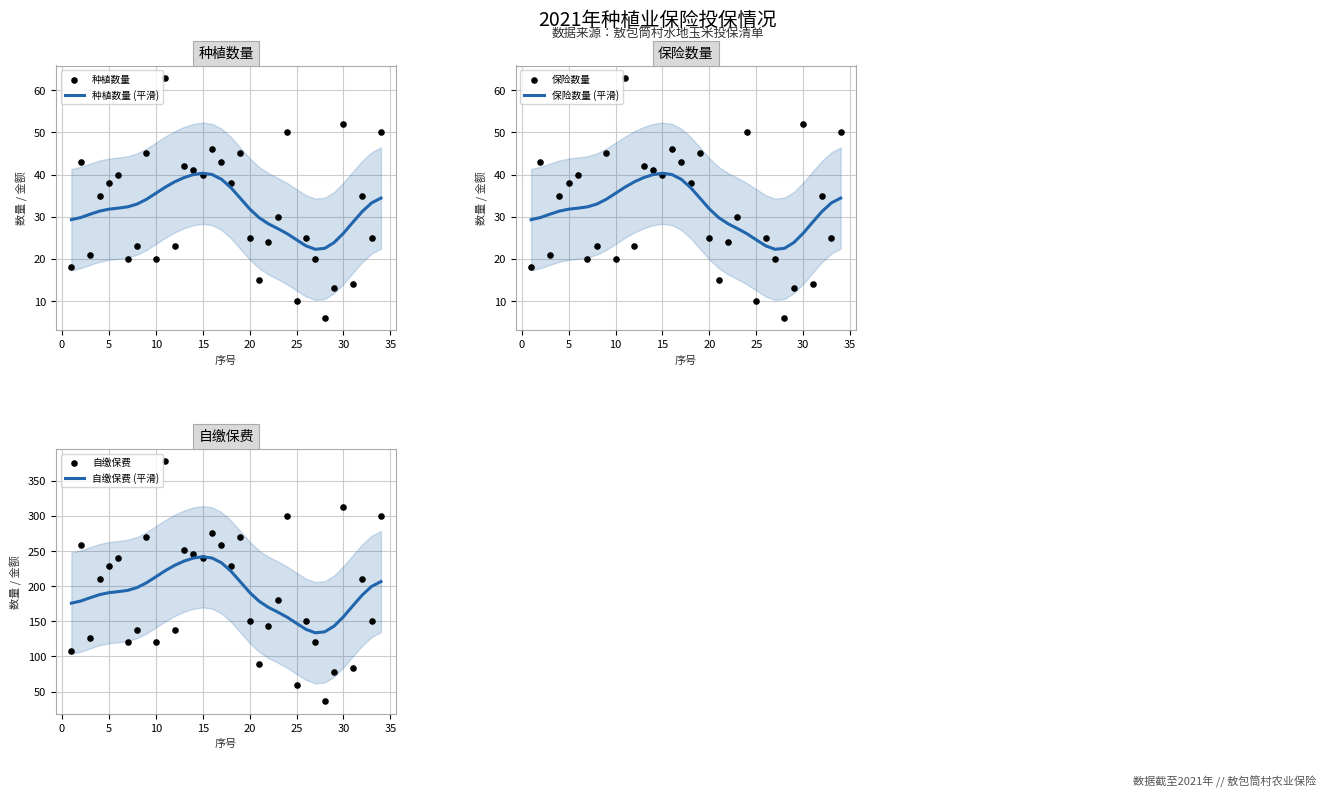

Which series reaches the minimum Y coordinate?

种植数量